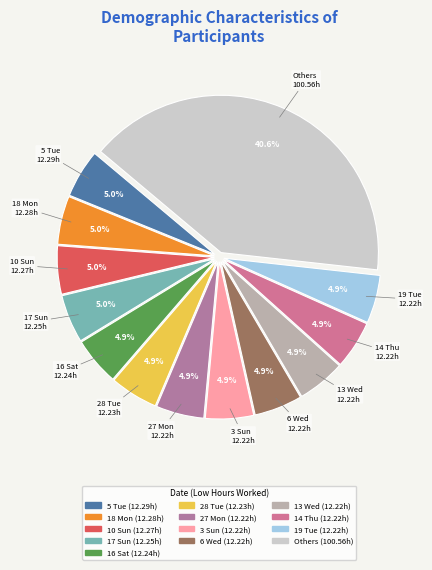

To the nearest percent, what is the difference between the largest and smallest slice percentages?

36%